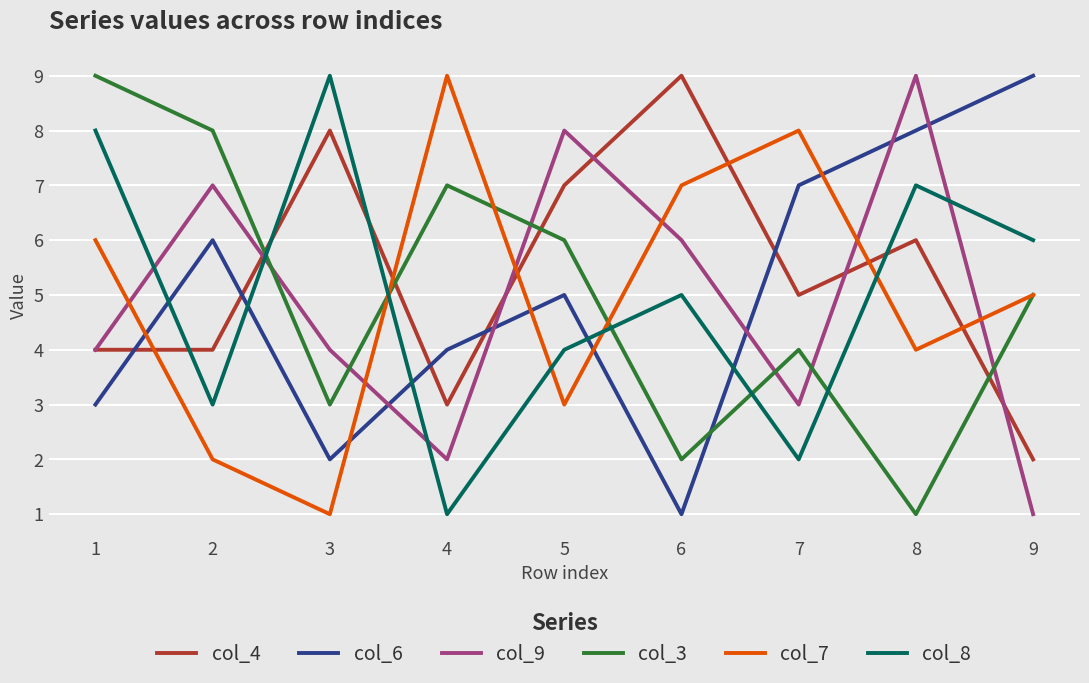

What are all the series names shown in the legend?

col_4, col_6, col_9, col_3, col_7, col_8